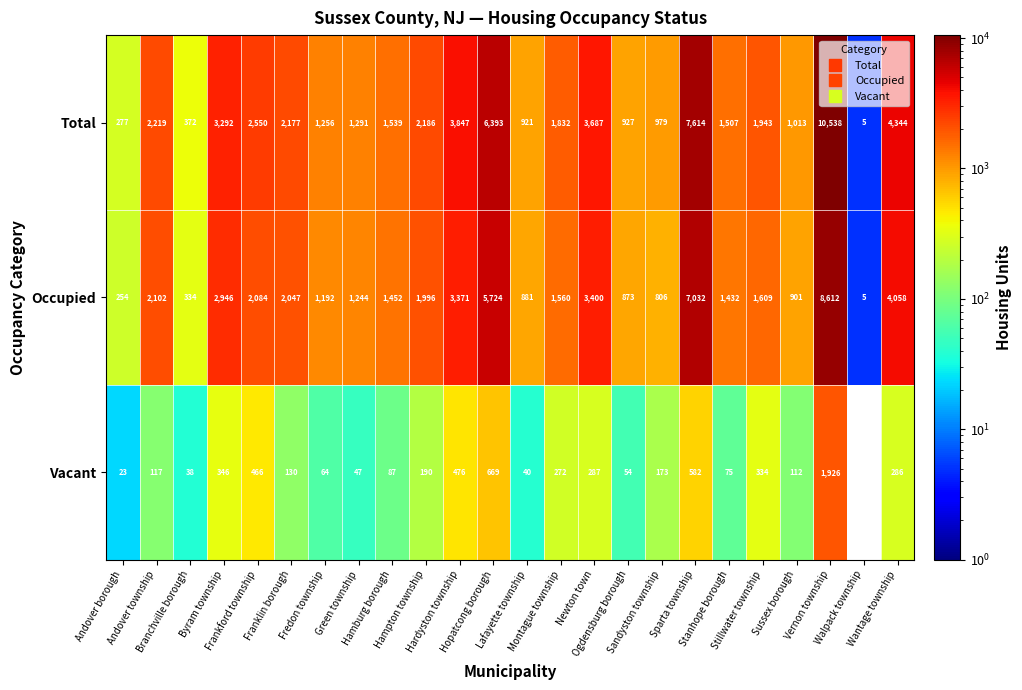

Which series changed the most between Franklin borough and Green township?

Total